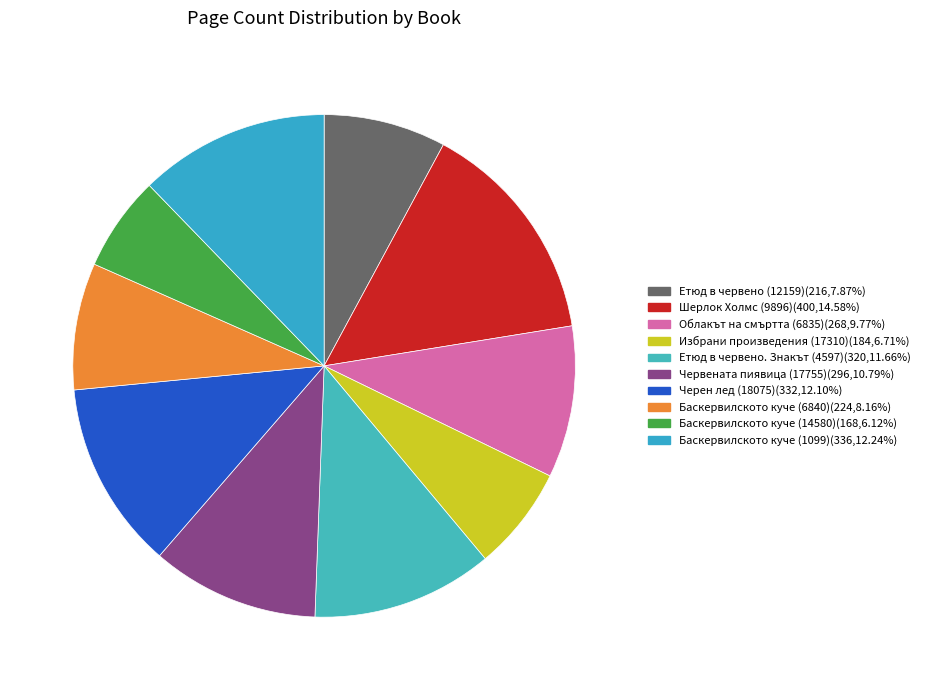

Is Баскервилското куче (1099) the majority of the pie?

No